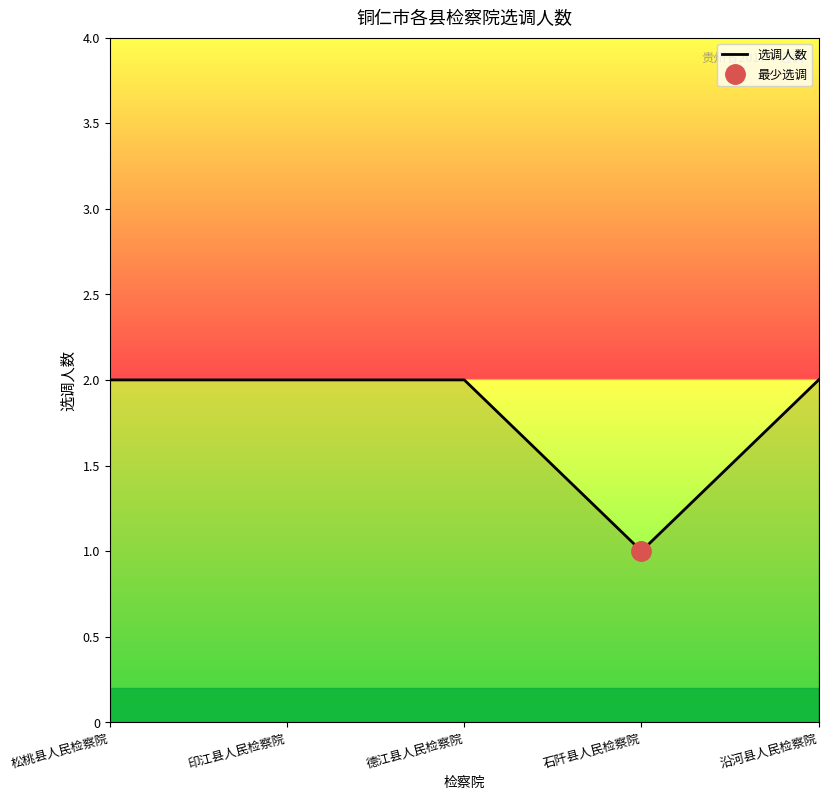

At which category does the data reach its first local valley?

石阡县人民检察院